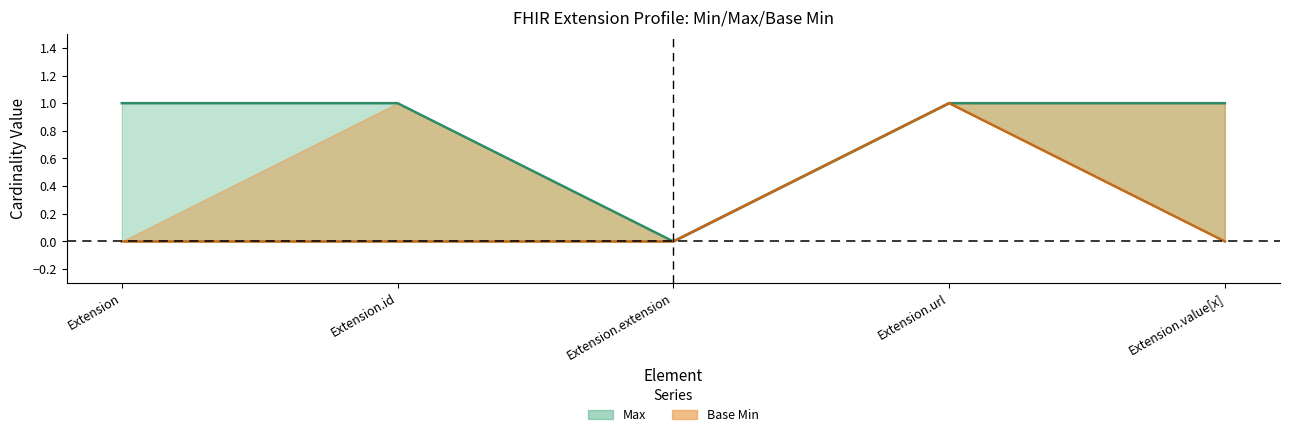

Which category has the highest value in the Base Min series?

Extension.url